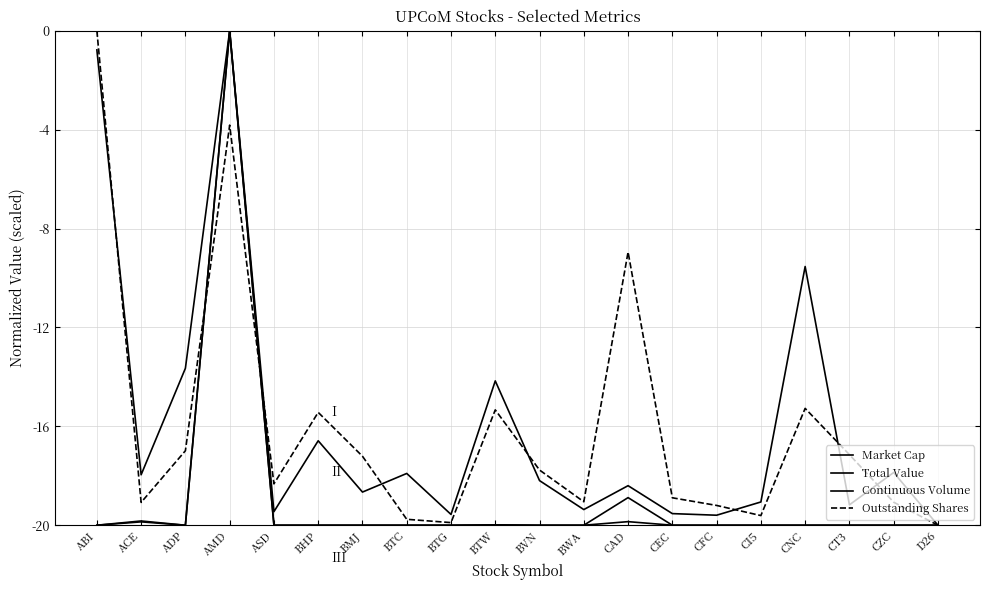

Reading left to right, what are all the values shown in this chart?

Market Cap: -0.8	-18.0	-13.7	0.0	-19.5	-16.6	-18.7	-17.9	-19.6	-14.2	-18.2	-19.4	-18.4	-19.5	-19.6	-19.1	-9.5	-19.2	-17.9	-20.0
Total Value: -20.0	-19.8	-20.0	0.0	-20.0	-20.0	-20.0	-20.0	-20.0	-20.0	-20.0	-20.0	-19.9	-20.0	-20.0	-20.0	-20.0	-20.0	-20.0	-20.0
Continuous Volume: -20.0	-19.9	-20.0	0.0	-20.0	-20.0	-20.0	-20.0	-20.0	-20.0	-20.0	-20.0	-18.9	-20.0	-20.0	-20.0	-20.0	-20.0	-20.0	-20.0
Outstanding Shares: 0.0	-19.1	-17.0	-3.8	-18.3	-15.4	-17.2	-19.8	-19.9	-15.3	-17.8	-19.1	-9.0	-18.9	-19.2	-19.6	-15.3	-17.1	-19.1	-20.0